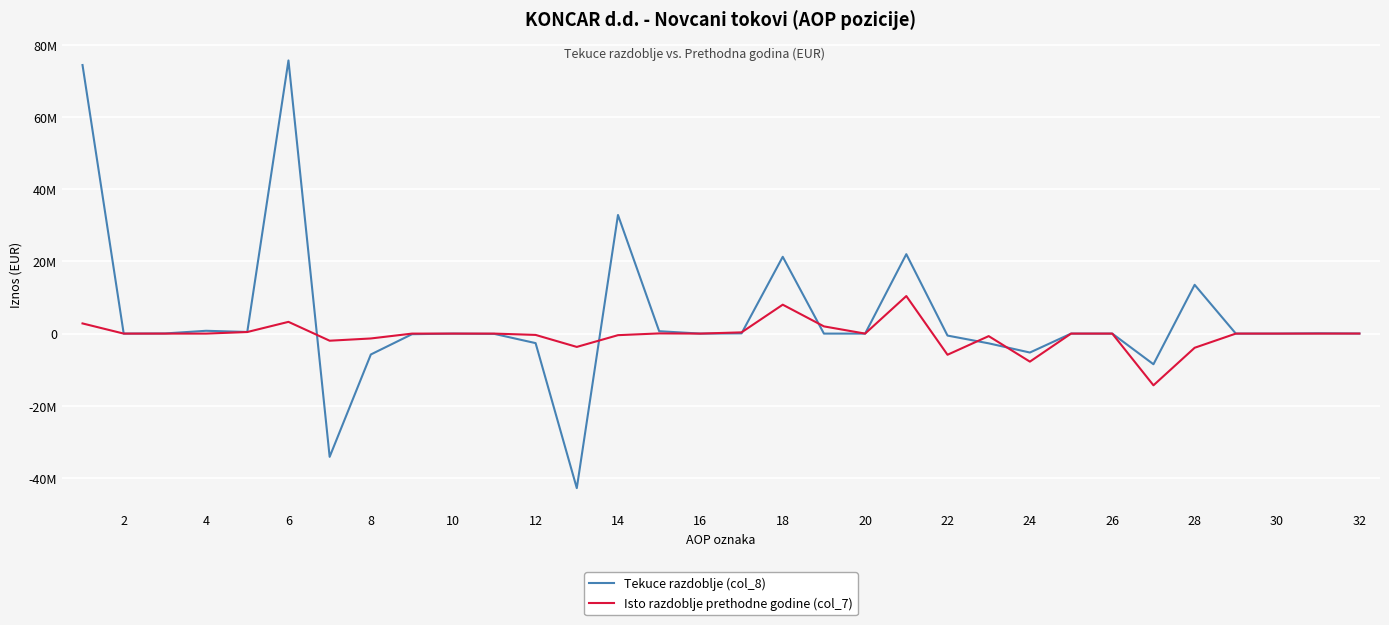

Does the chart have visible grid lines?

Yes